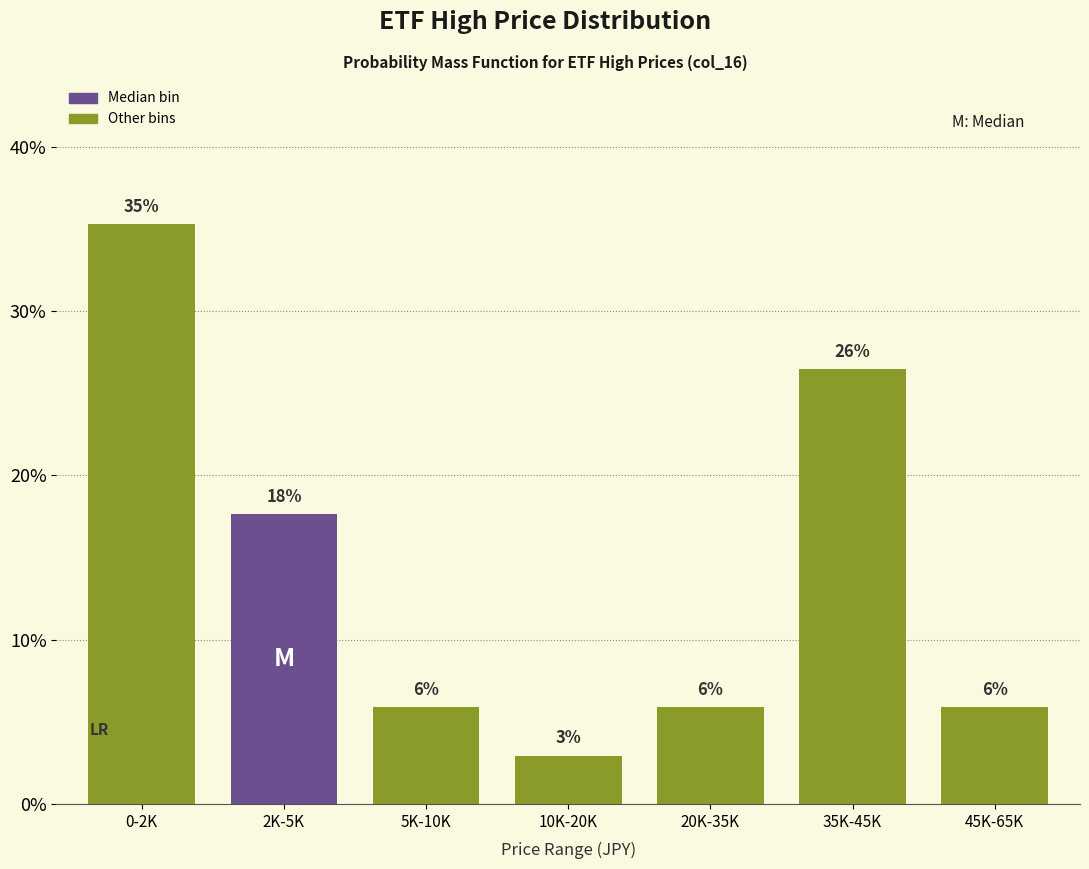

Does the chart contain any negative values?

No